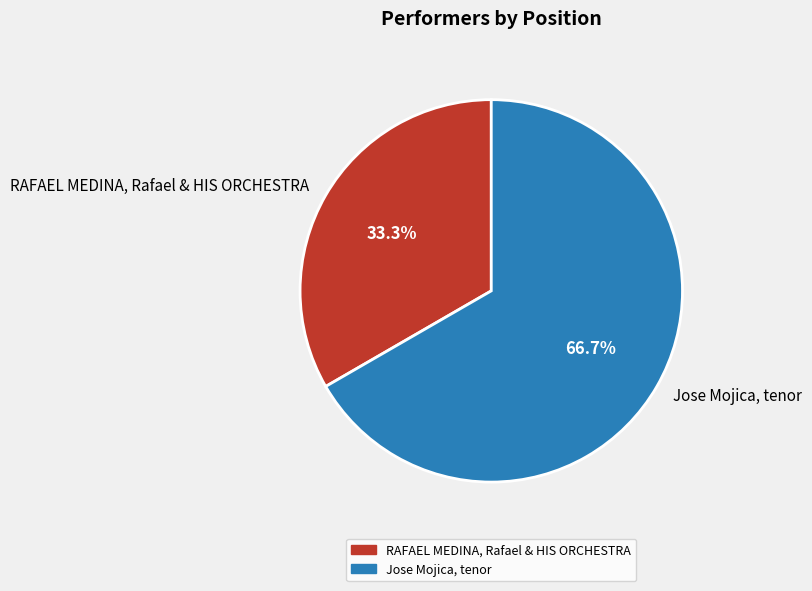

To the nearest percent, what is the combined percentage of RAFAEL MEDINA, Rafael & HIS ORCHESTRA and Jose Mojica, tenor?

100%